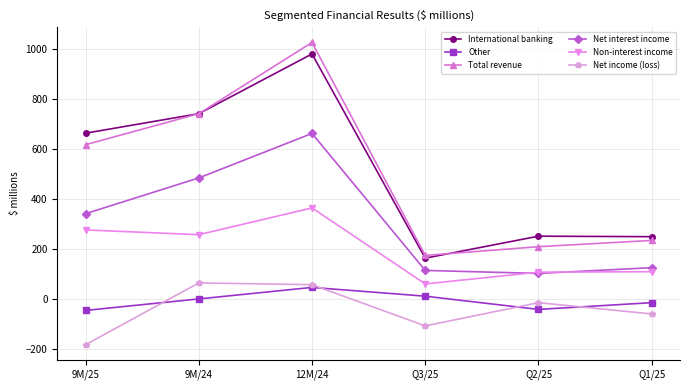

In Total revenue, how many points are lower than both neighbors (excluding endpoints)?

1